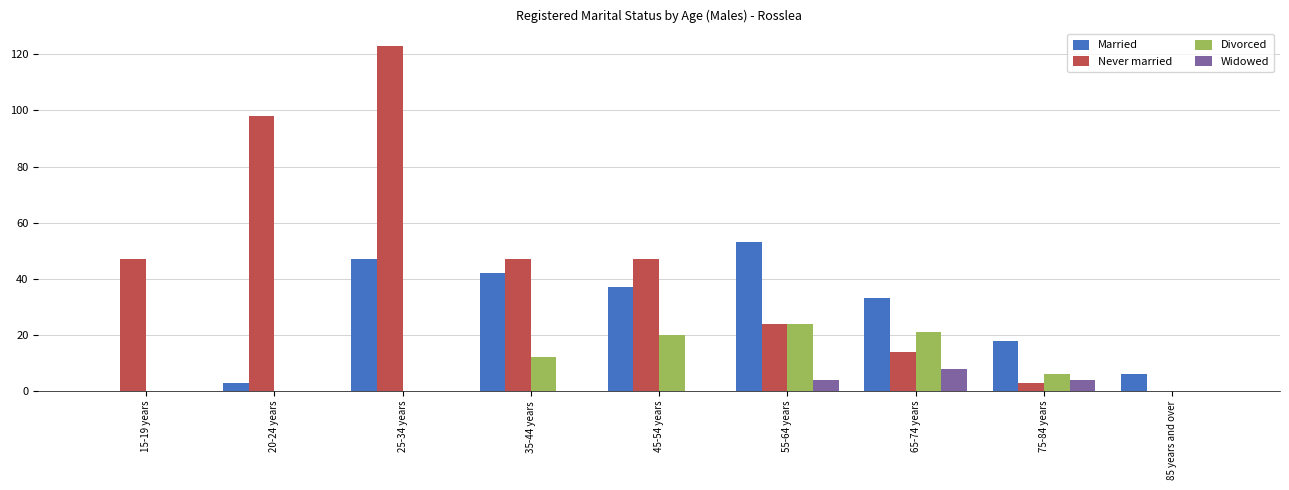

At which category is the sum across all series the highest?

25-34 years